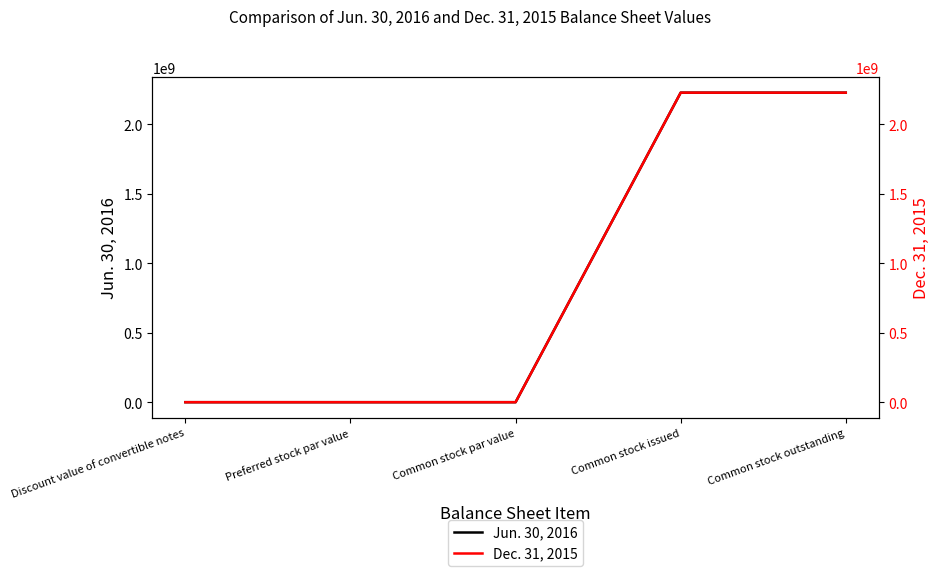

True or false: Dec. 31, 2015 and Jun. 30, 2016 cross at least once.

False